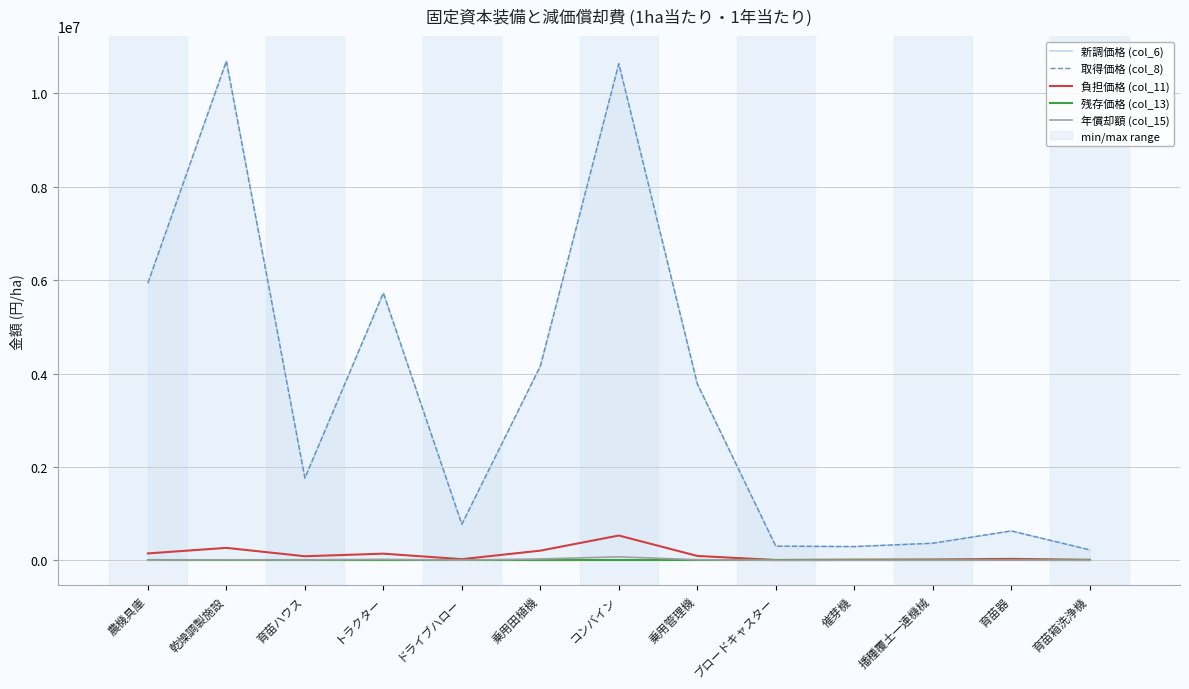

What is the difference between the 取得価格 (col_8) values at 乗用田植機 and 乗用管理機?

378000.0